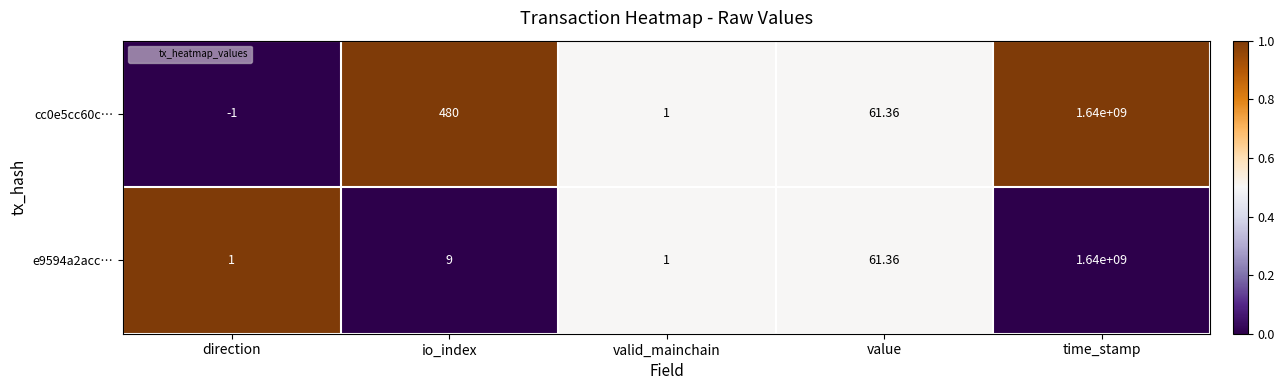

Rank the categories by cc0e5cc60c… value from lowest to highest.

direction, valid_mainchain, value, io_index, time_stamp